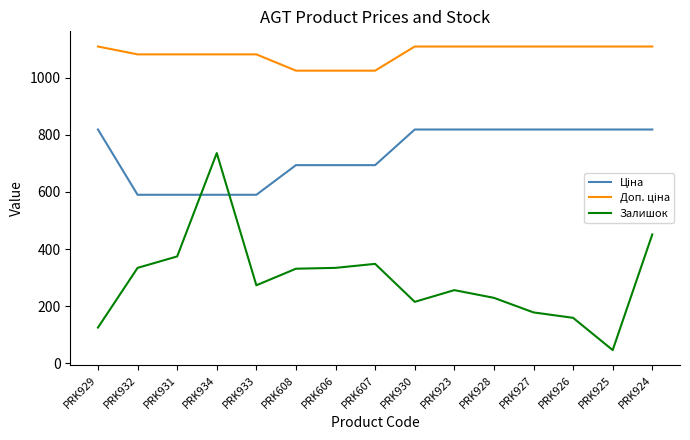

Which series has the widest spread of values?

Залишок